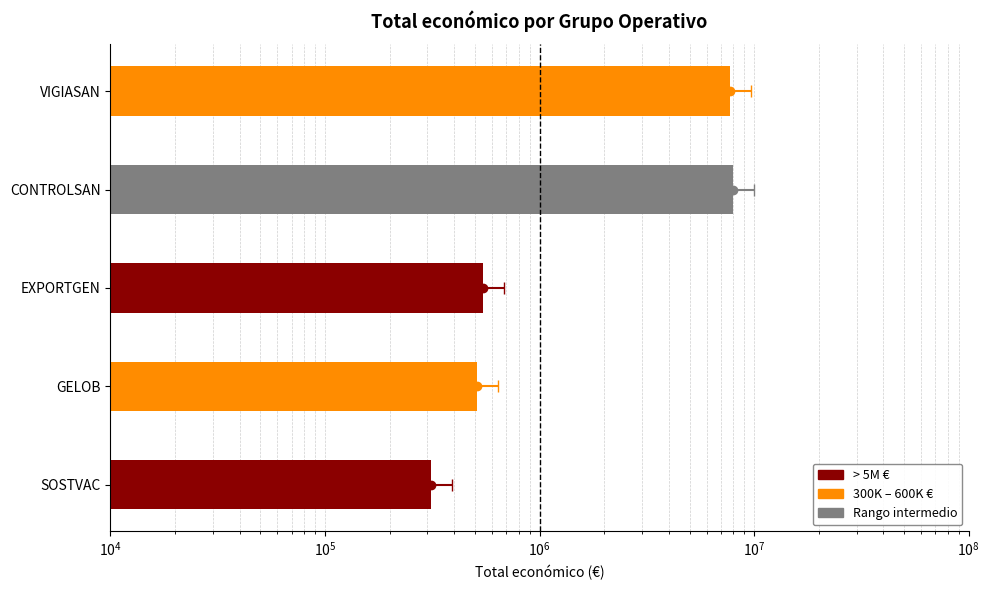

Where is the data nearest to the value 4144339?

VIGIASAN